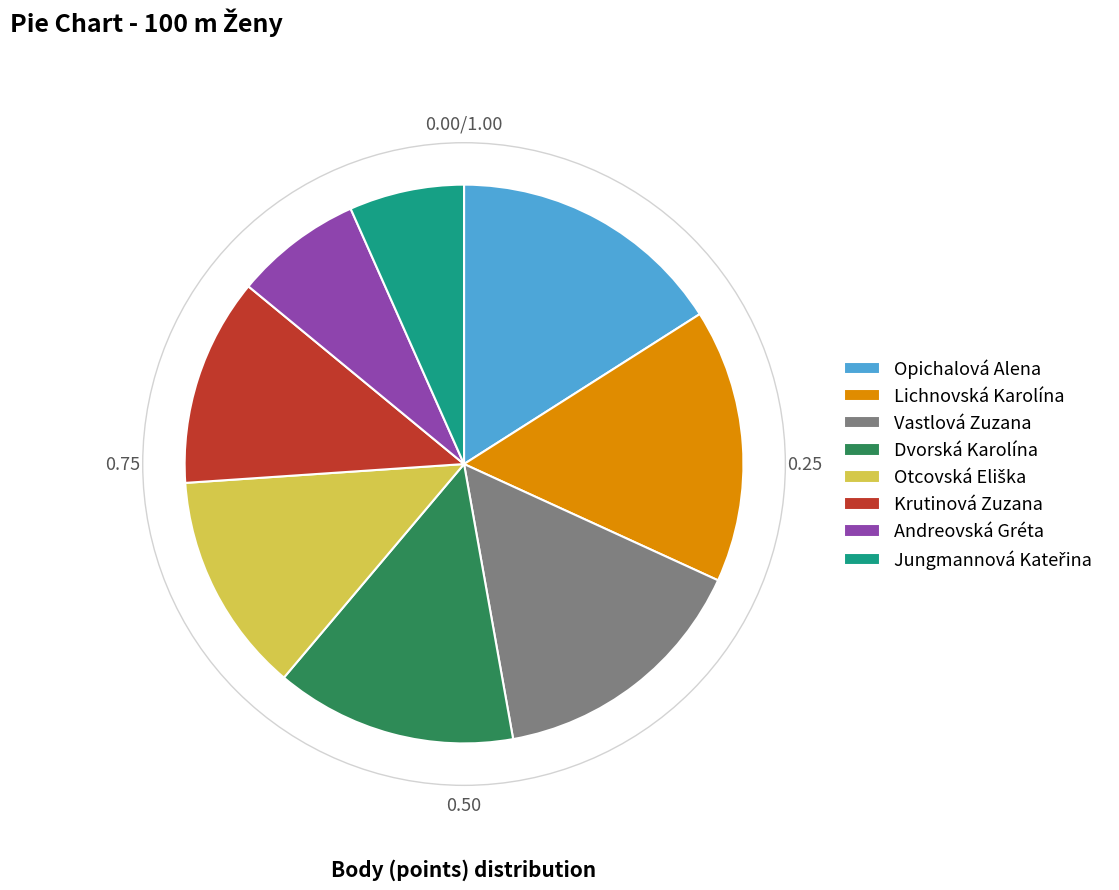

Do Dvorská Karolína and Vastlová Zuzana together represent more than half of the pie?

No